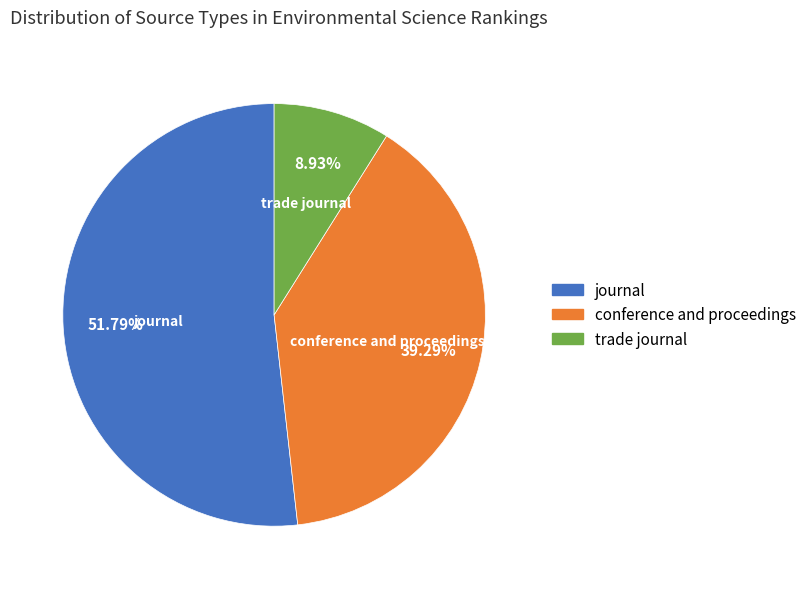

Rank the categories by value from lowest to highest.

trade journal, conference and proceedings, journal